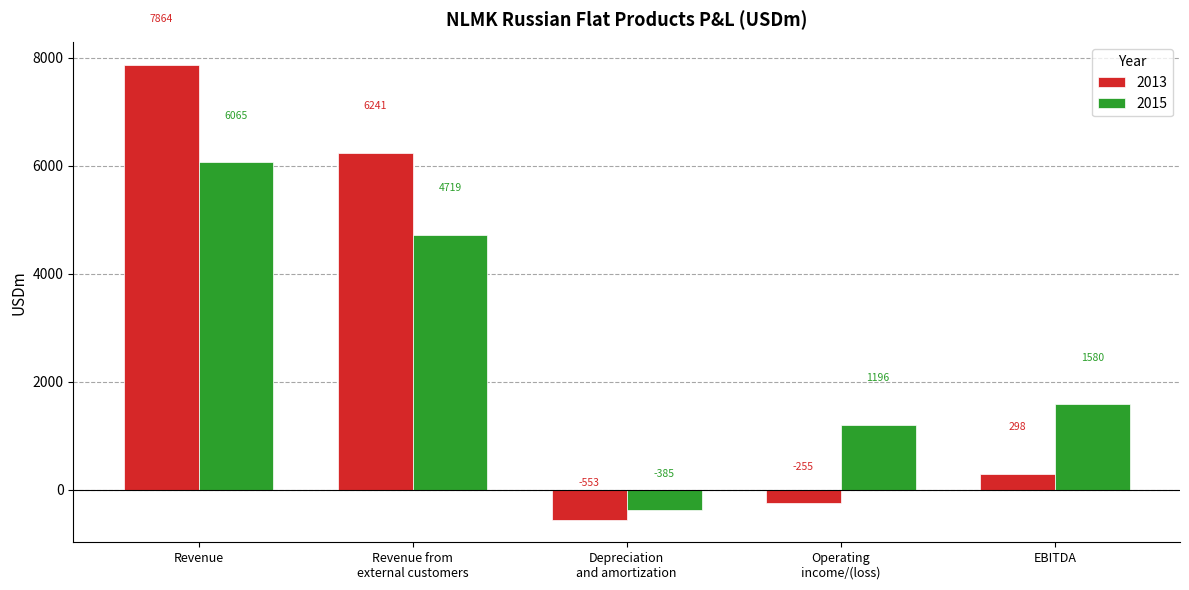

List the series in order of their overall mean, highest first.

2013, 2015